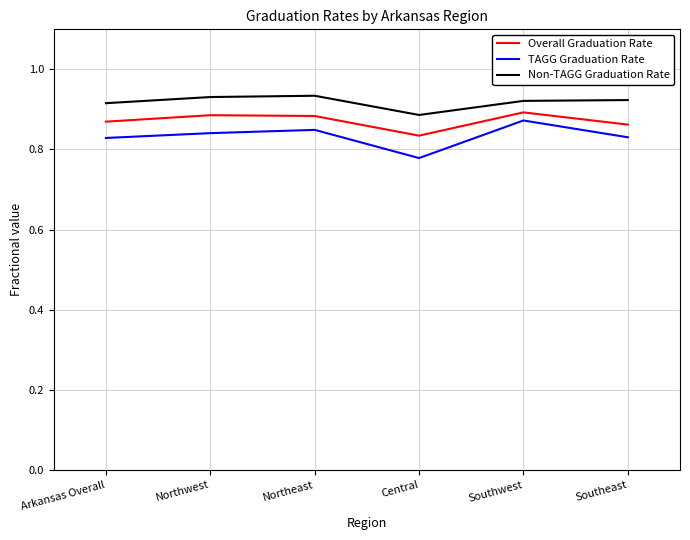

Between Arkansas Overall and Northwest, which series saw the biggest shift?

Overall Graduation Rate